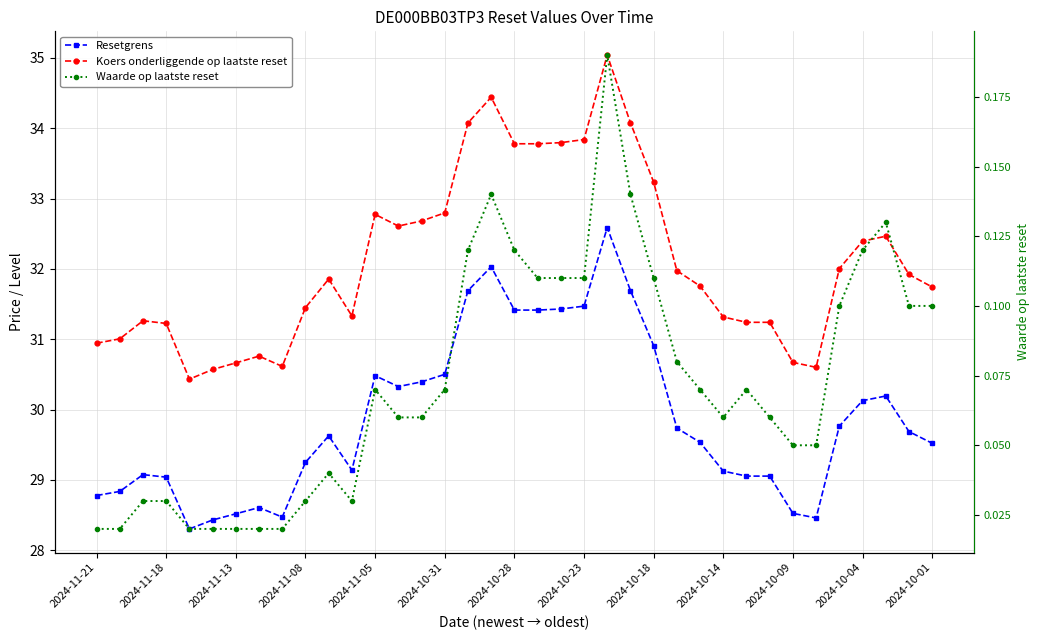

True or false: Koers onderliggende op laatste reset and Waarde op laatste reset intersect in this chart.

False